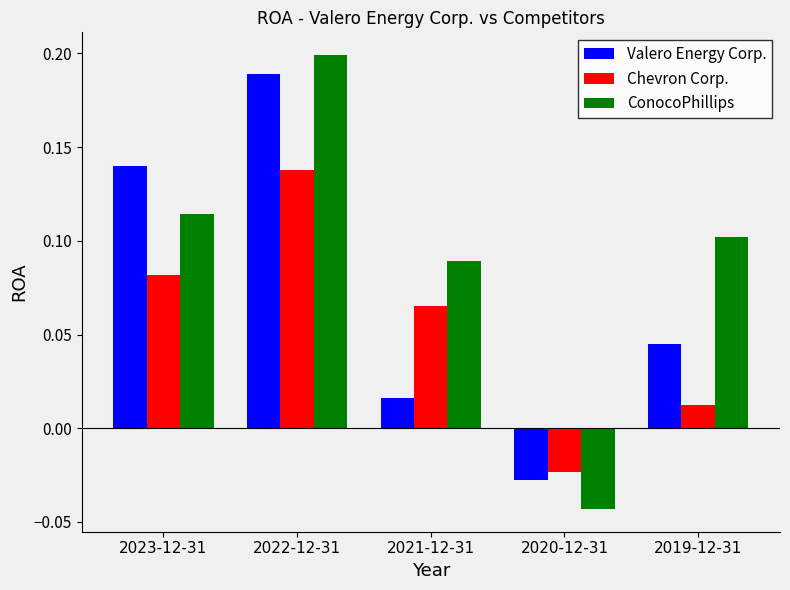

True or false: ConocoPhillips has a value of 0.1 at 2019-12-31.

True